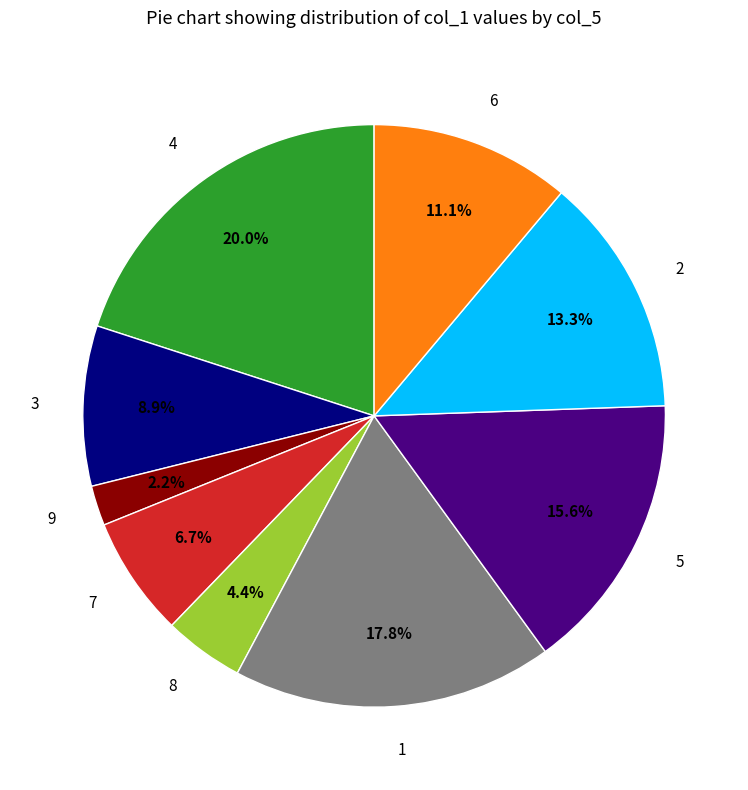

Count the number of slices in the pie.

9